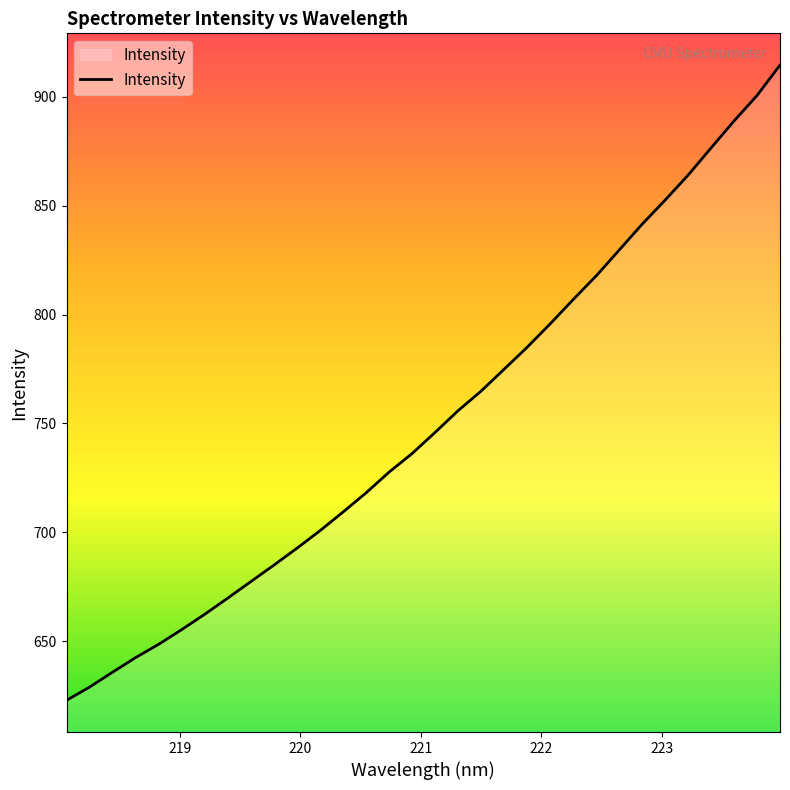

What is the maximum value shown in the chart?

914.5